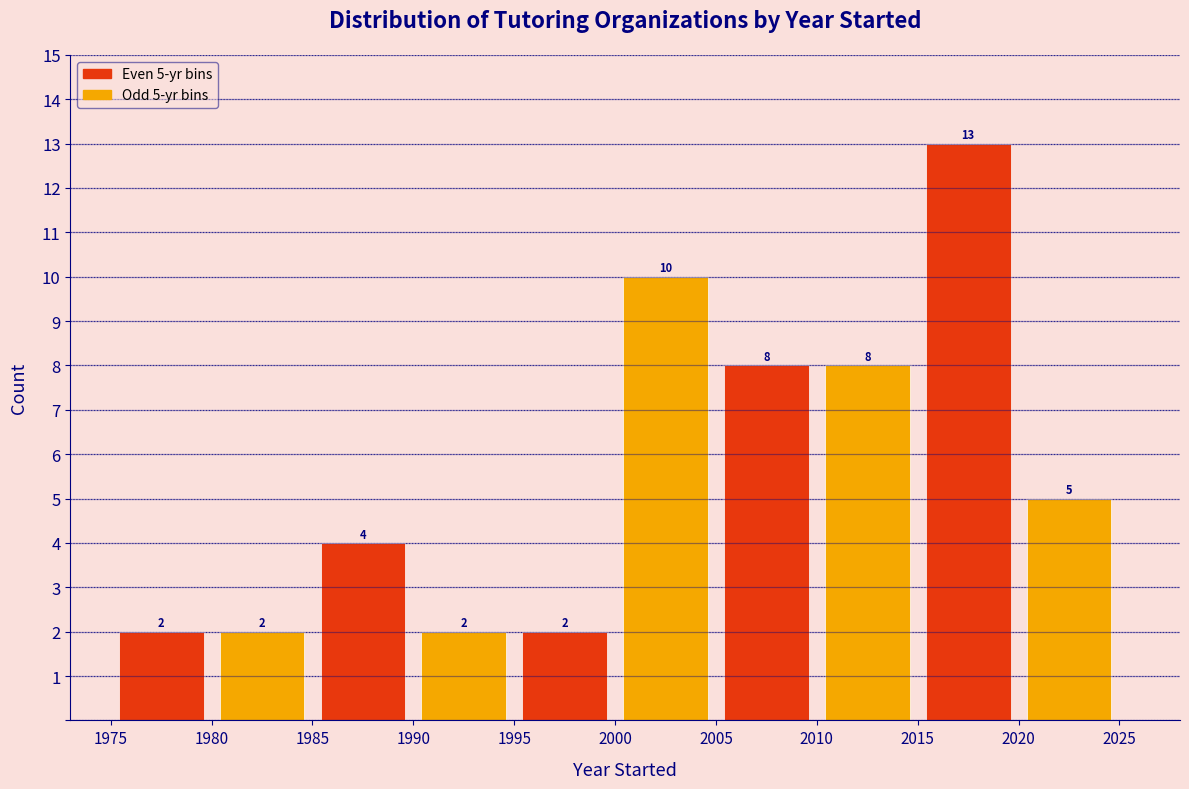

Which range on the x-axis has the tallest bar?

2015 to 2020